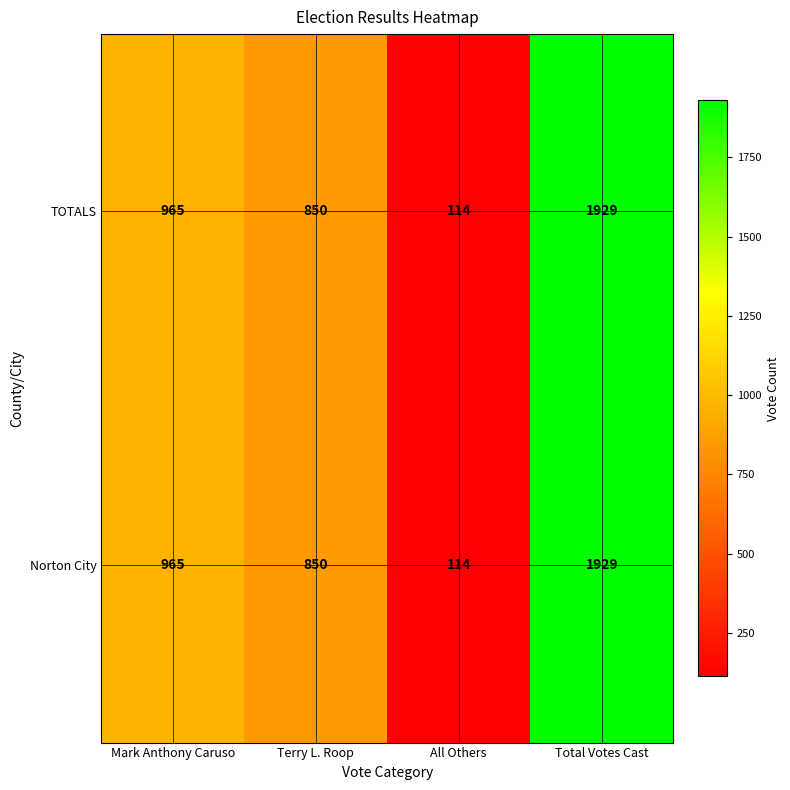

Reading right to left, extract all data points from this chart.

TOTALS: 1929	114	850	965
Norton City: 1929	114	850	965